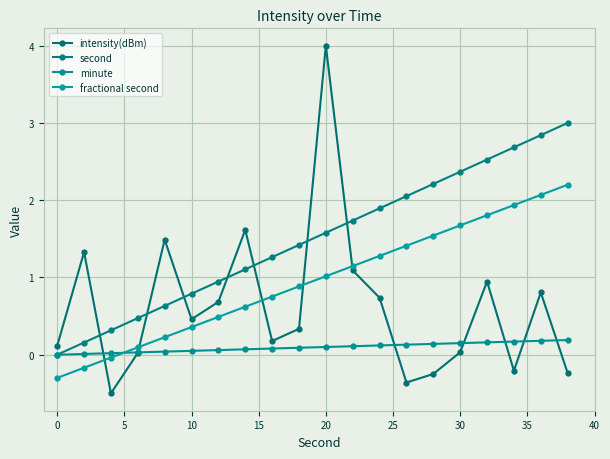

Is this an area chart (filled region under the line)?

No